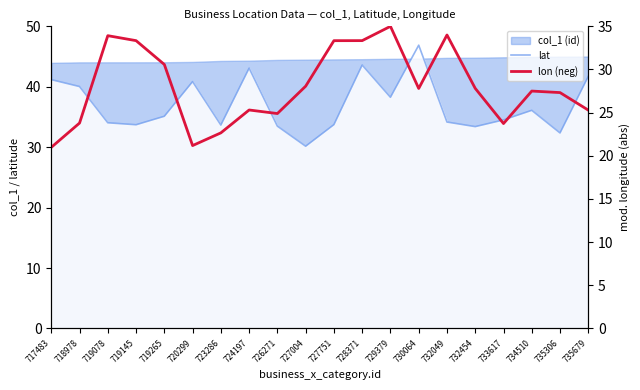

True or false: lat and lon (neg) intersect in this chart.

False